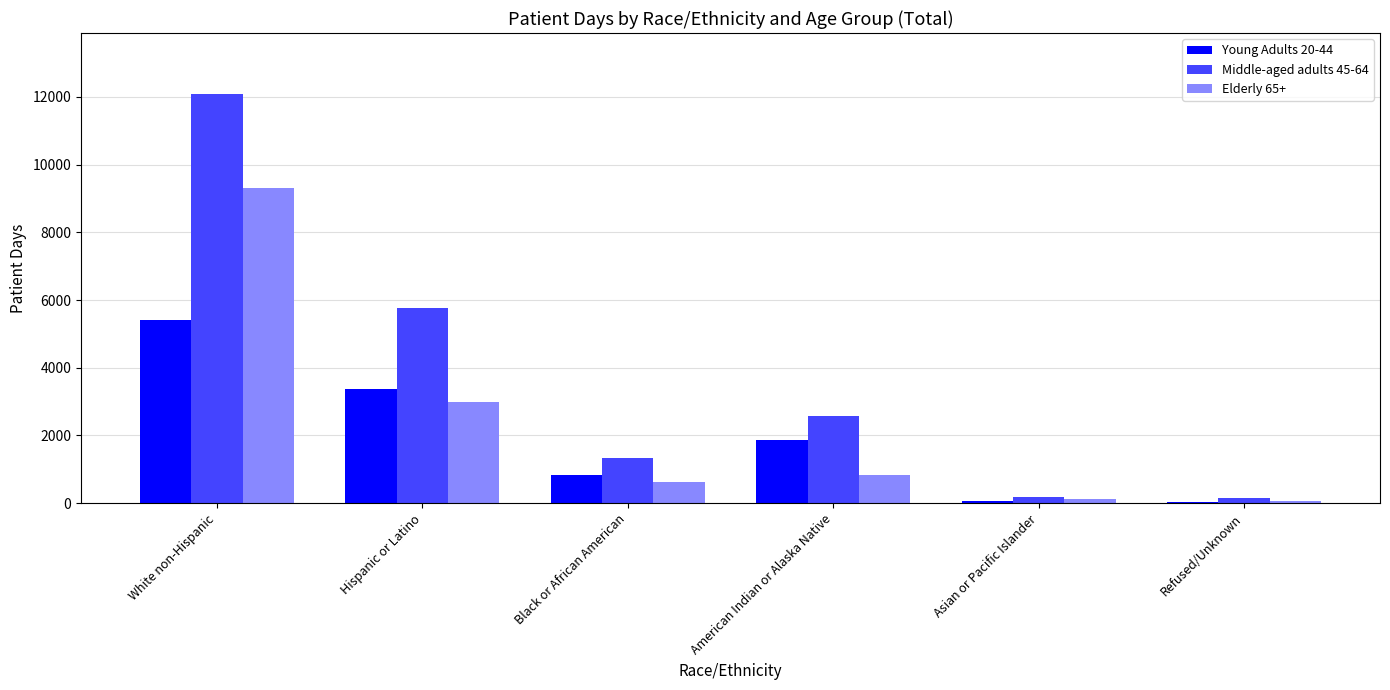

What is the value of the Elderly 65+ bar at the 5th from the left?

124